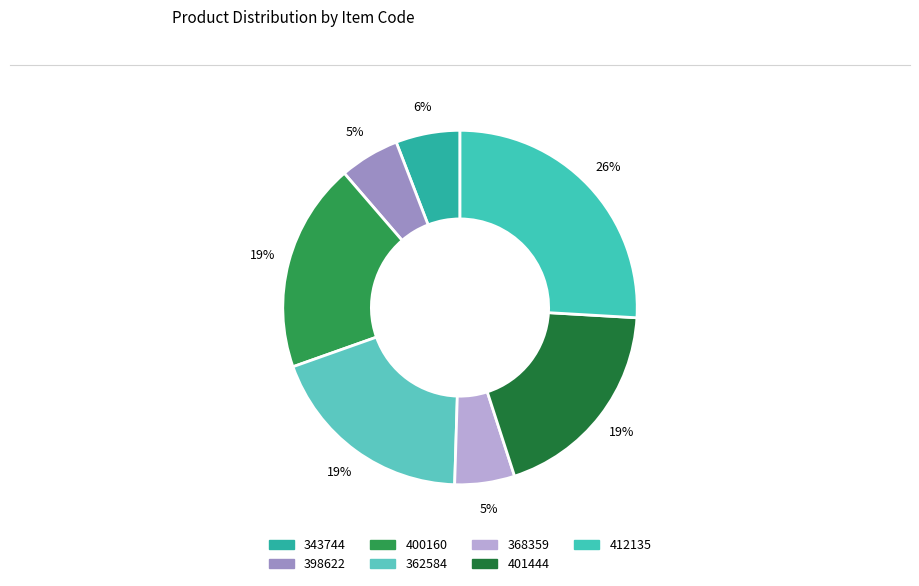

Which category has the biggest portion of the pie?

412135